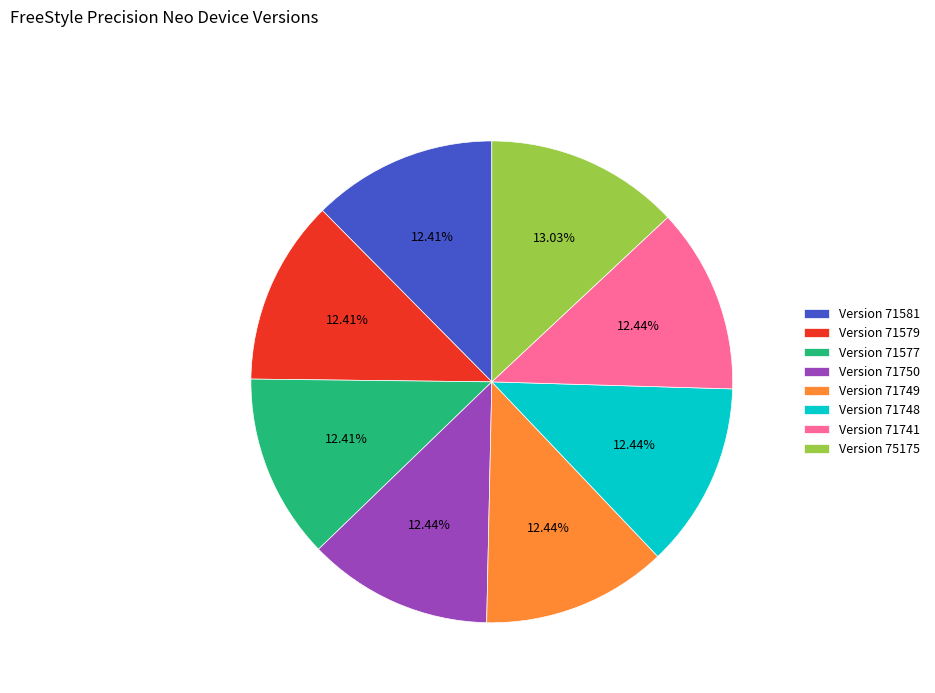

Combined, do Version 71577 and Version 71748 account for over 50%?

No